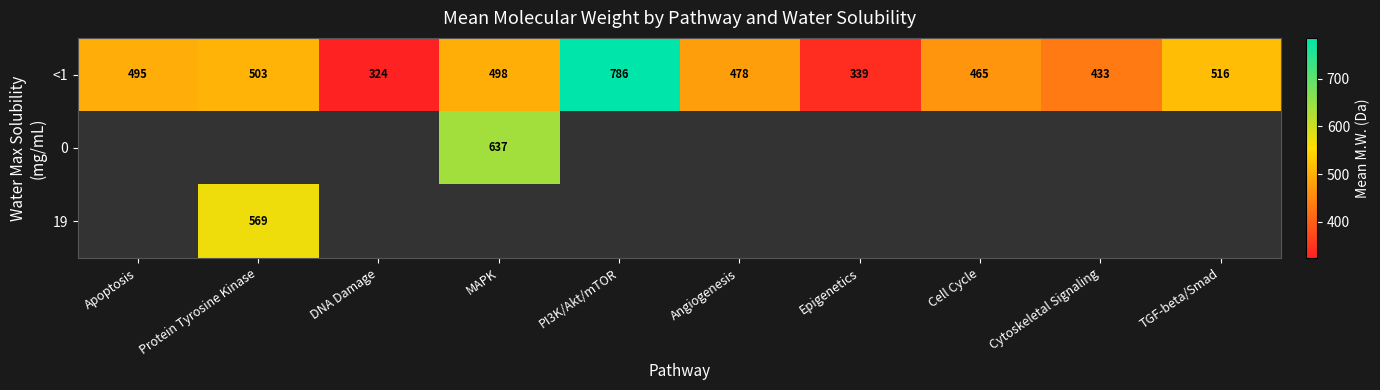

What is the smallest value displayed?

323.6